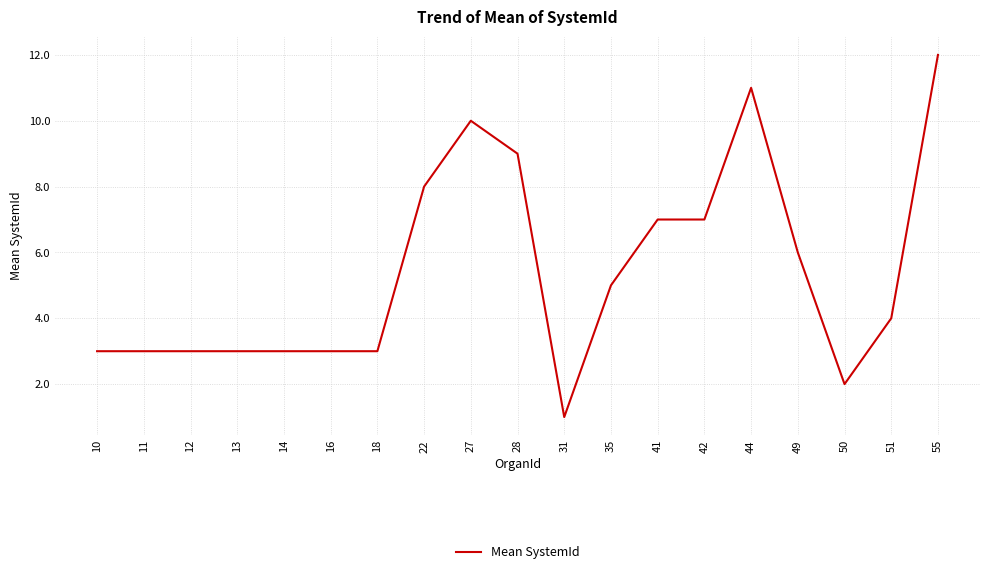

What is the ratio of the value at 28 to the value at 44?

0.8